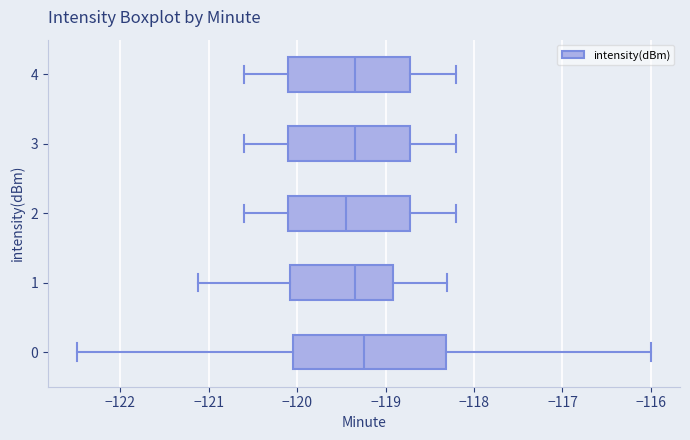

Which box is the widest, from its left edge to its right edge?

0